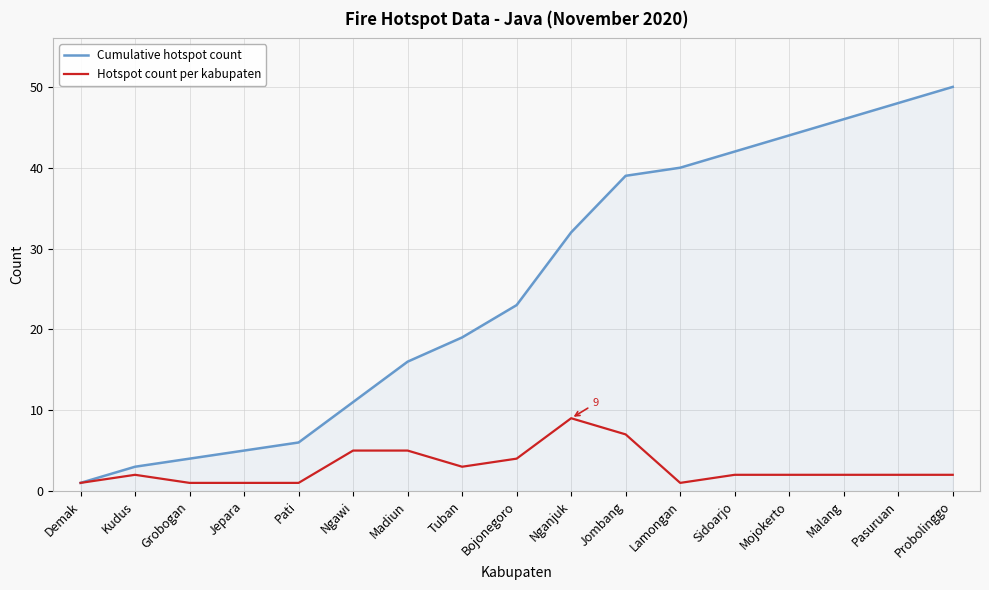

How many values in the Cumulative hotspot count series are below 23?

8